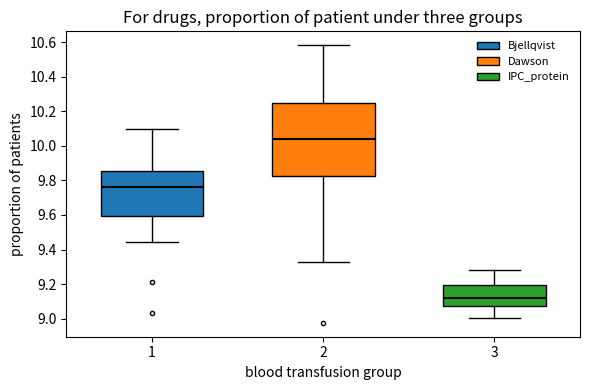

Which box has the highest median line?

2